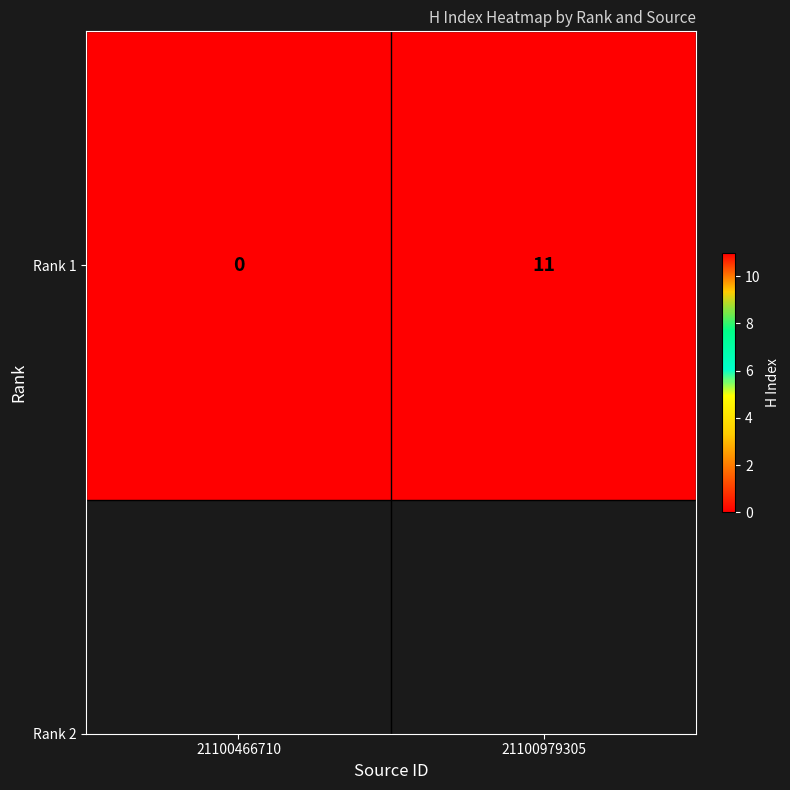

At which category does the chart reach its peak across all series?

21100979305